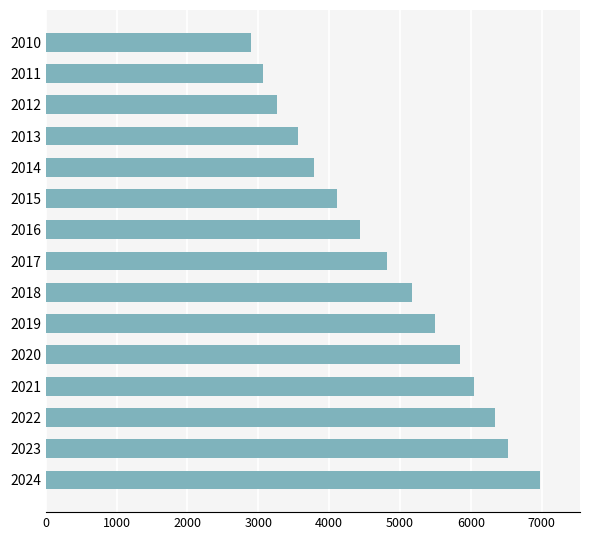

The value at 2023 is 6533. True or false?

True